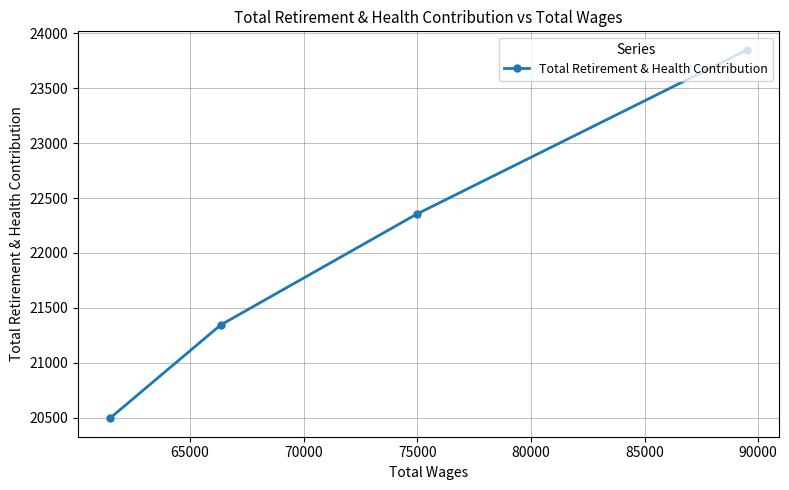

Reading left to right, transcribe all the data shown in this chart.

20497	21345	22353	23848